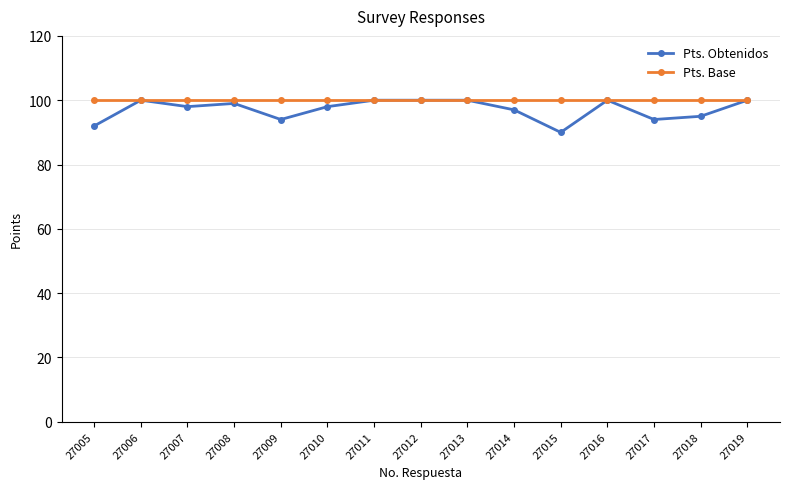

True or false: Pts. Obtenidos has a value of 35 at 27005.

False